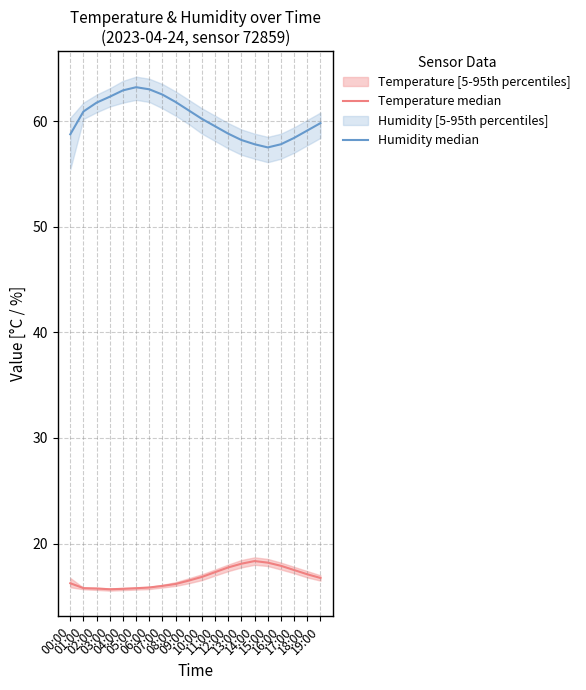

True or false: Temperature median and Humidity median cross at least once.

False